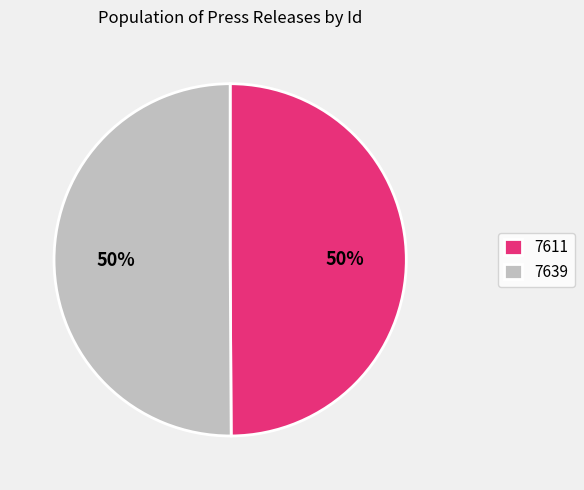

To the nearest percent, what is the average slice percentage?

50%